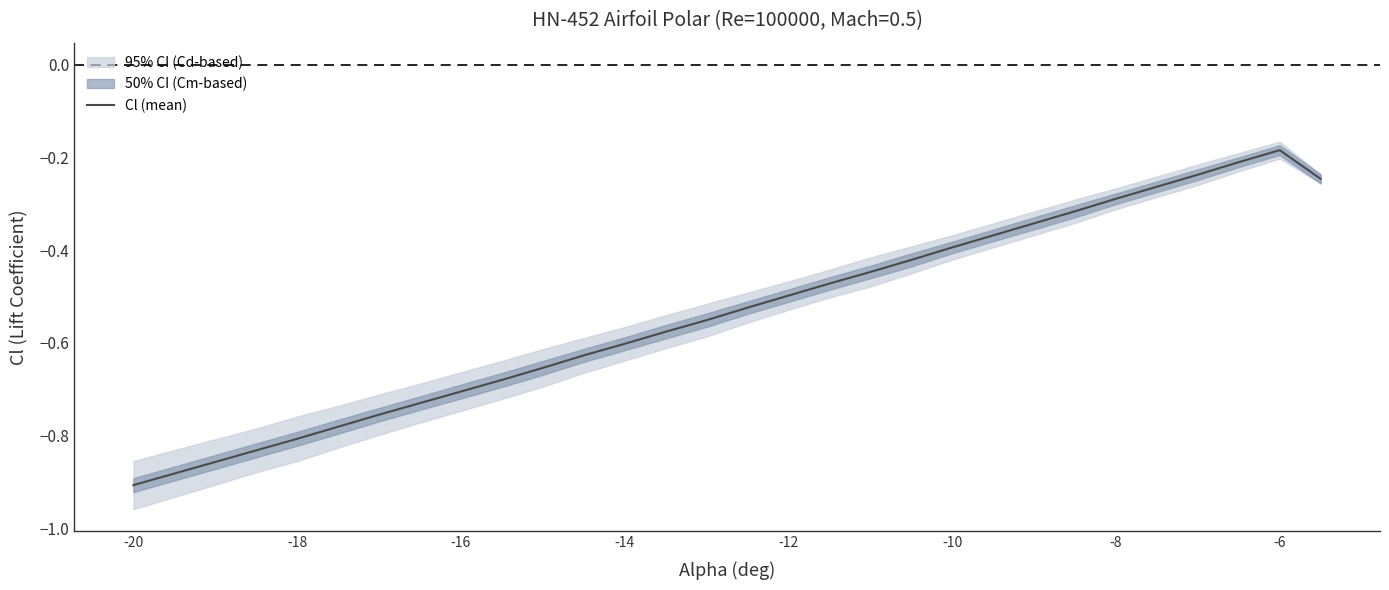

Where is Cl (mean) nearest to the value 0?

-6